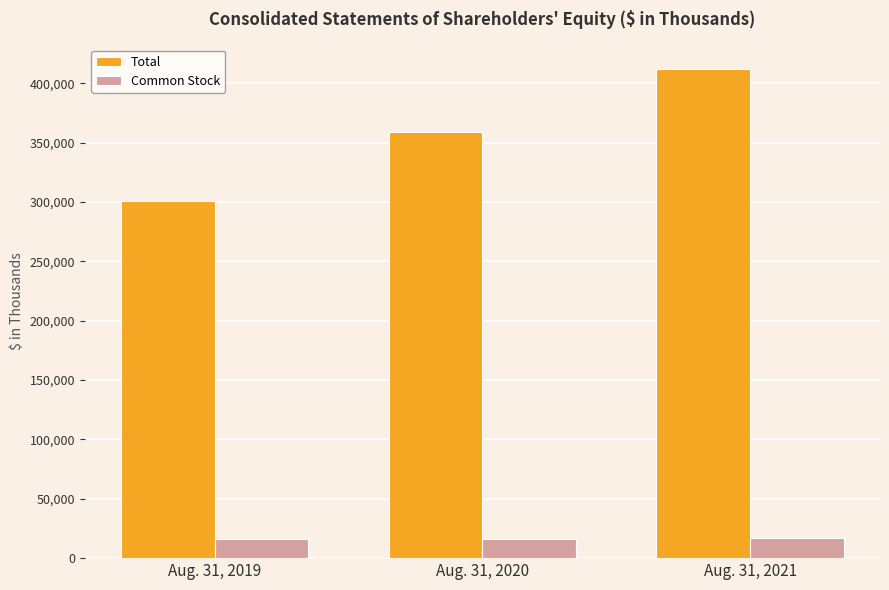

The value of Total at Aug. 31, 2021 is 412198. True or false?

True